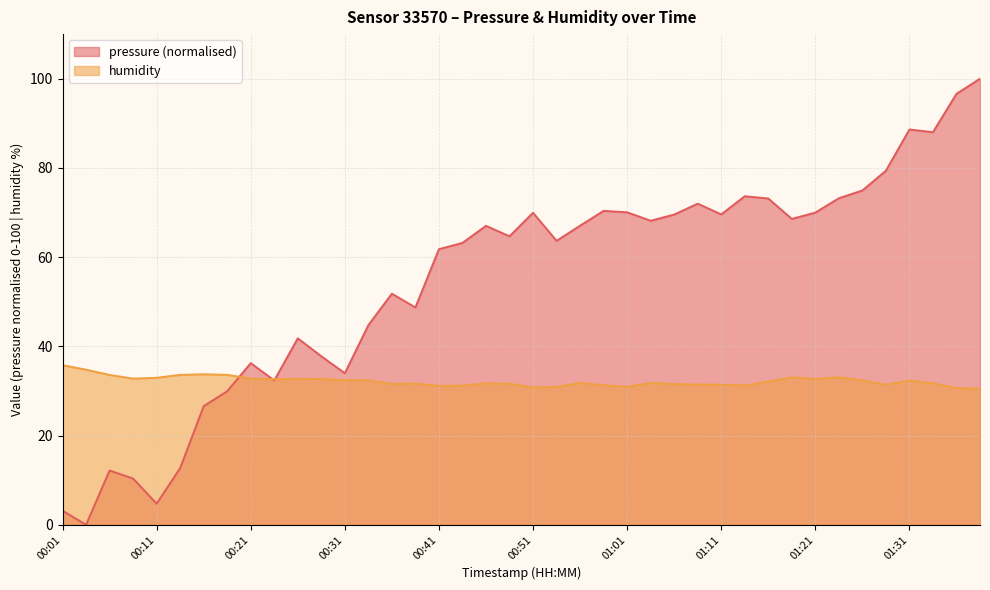

Does the chart display data point markers on the line(s)?

No